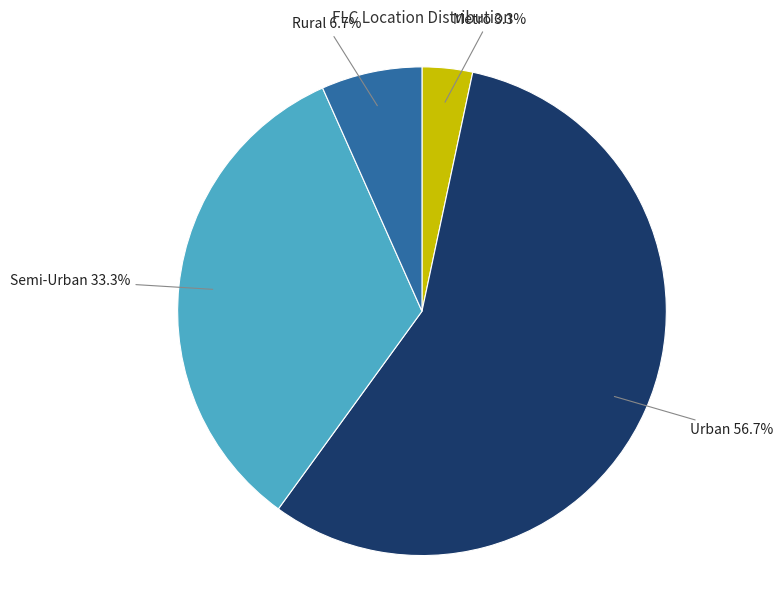

Is there any slice that represents more than half of the pie?

Yes